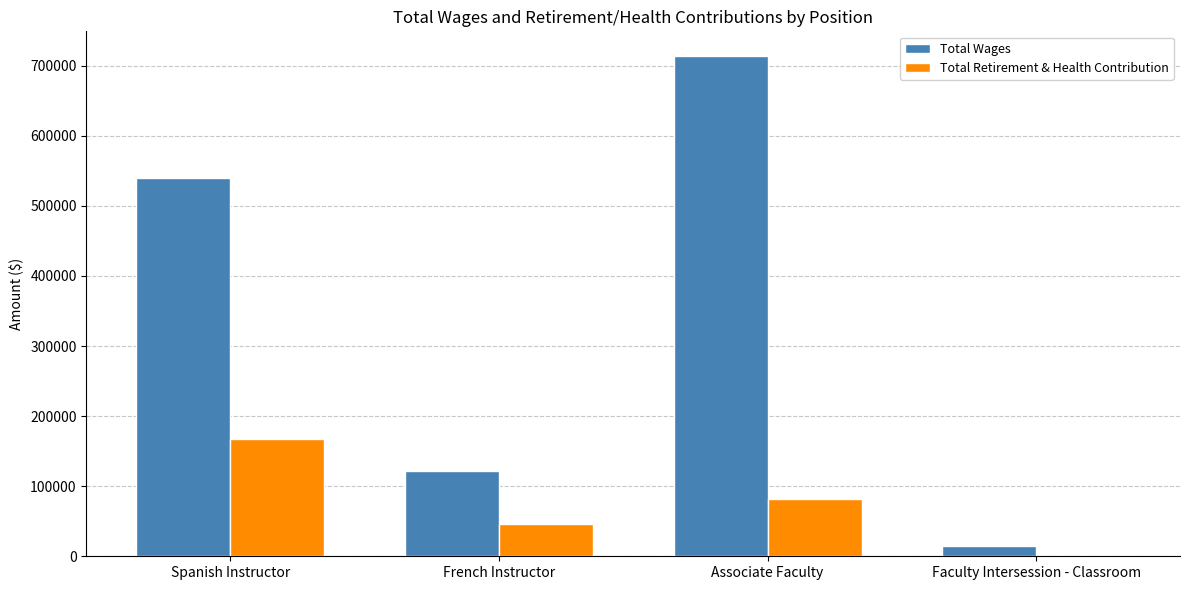

Which series has the largest total across all categories?

Total Wages